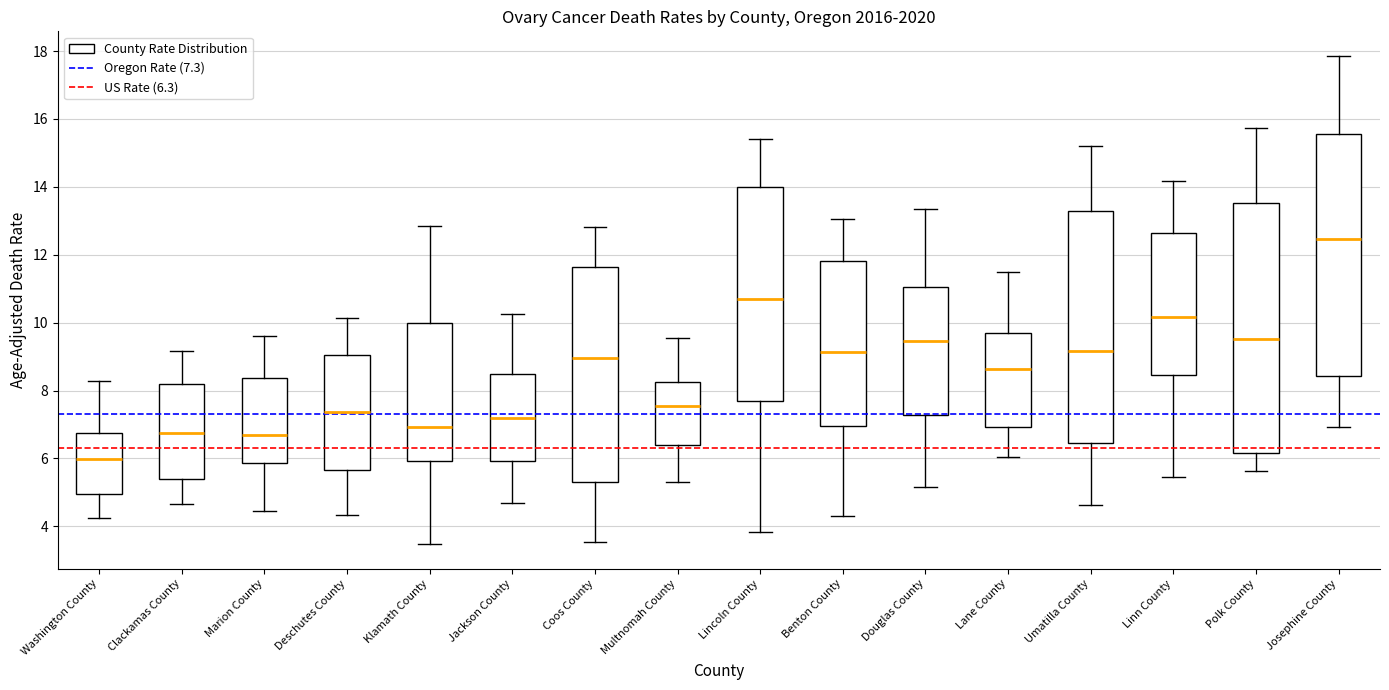

Reading left to right, transcribe this box plot: for each box, give where its median line is, the range the box spans, and where its two whiskers end, as read against the y-axis. The values are not printed on the chart, so give them approximately, as read against the axis.

Washington County: median 6.0, box 5.0 to 6.8, whiskers 4.2 to 8.2
Clackamas County: median 6.8, box 5.4 to 8.2, whiskers 4.6 to 9.2
Marion County: median 6.8, box 5.8 to 8.4, whiskers 4.4 to 9.6
Deschutes County: median 7.4, box 5.6 to 9.0, whiskers 4.4 to 10.2
Klamath County: median 7.0, box 6.0 to 10.0, whiskers 3.4 to 12.8
Jackson County: median 7.2, box 6.0 to 8.4, whiskers 4.6 to 10.2
Coos County: median 9.0, box 5.4 to 11.6, whiskers 3.6 to 12.8
Multnomah County: median 7.6, box 6.4 to 8.2, whiskers 5.2 to 9.6
Lincoln County: median 10.6, box 7.8 to 14.0, whiskers 3.8 to 15.4
Benton County: median 9.2, box 7.0 to 11.8, whiskers 4.2 to 13.0
Douglas County: median 9.4, box 7.2 to 11.0, whiskers 5.2 to 13.4
Lane County: median 8.6, box 7.0 to 9.6, whiskers 6.0 to 11.4
Umatilla County: median 9.2, box 6.4 to 13.2, whiskers 4.6 to 15.2
Linn County: median 10.2, box 8.4 to 12.6, whiskers 5.4 to 14.2
Polk County: median 9.6, box 6.2 to 13.6, whiskers 5.6 to 15.8
Josephine County: median 12.4, box 8.4 to 15.6, whiskers 7.0 to 17.8